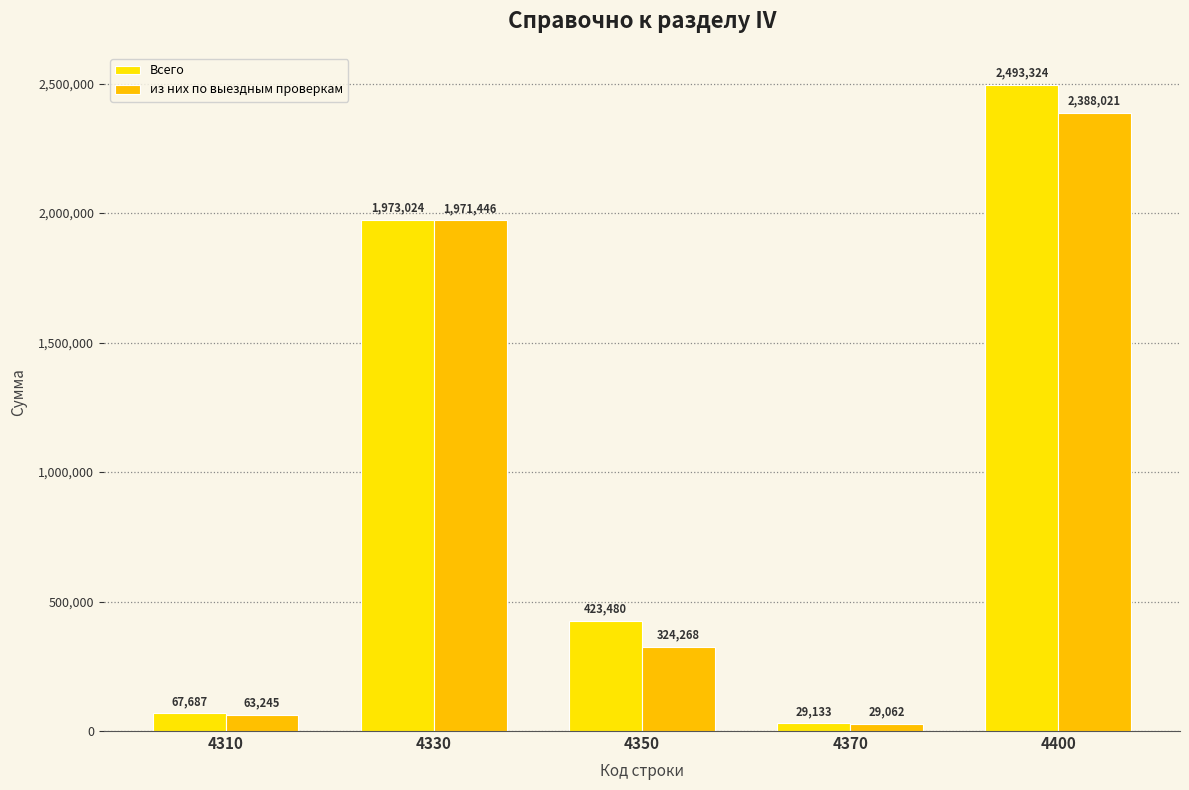

What is the average value of the из них по выездным проверкам series?

955208